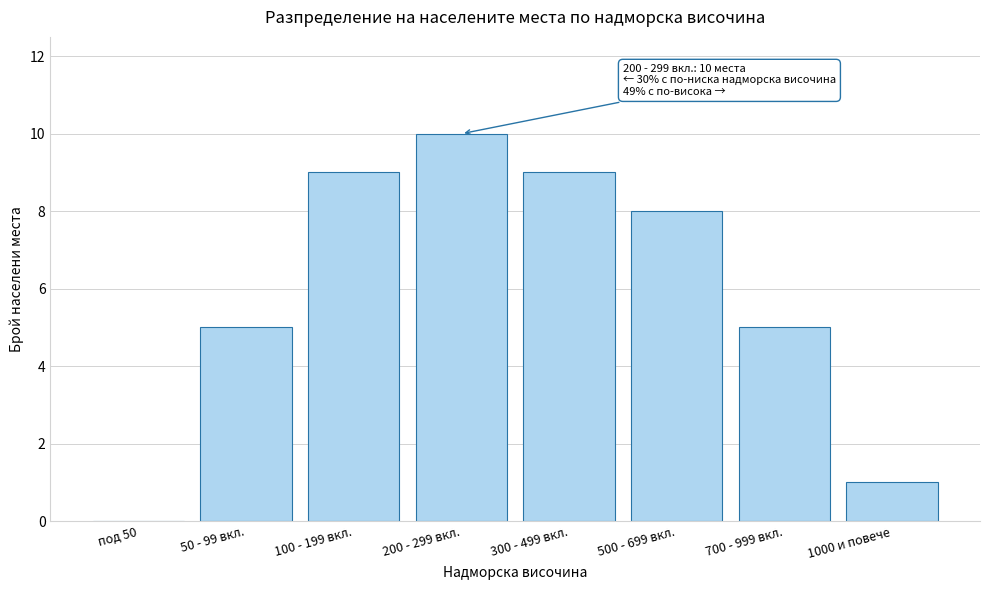

Reading left to right, extract all data points from this chart.

под 50=0	50 - 99 вкл.=5	100 - 199 вкл.=9	200 - 299 вкл.=10	300 - 499 вкл.=9	500 - 699 вкл.=8	700 - 999 вкл.=5	1000 и повече=1